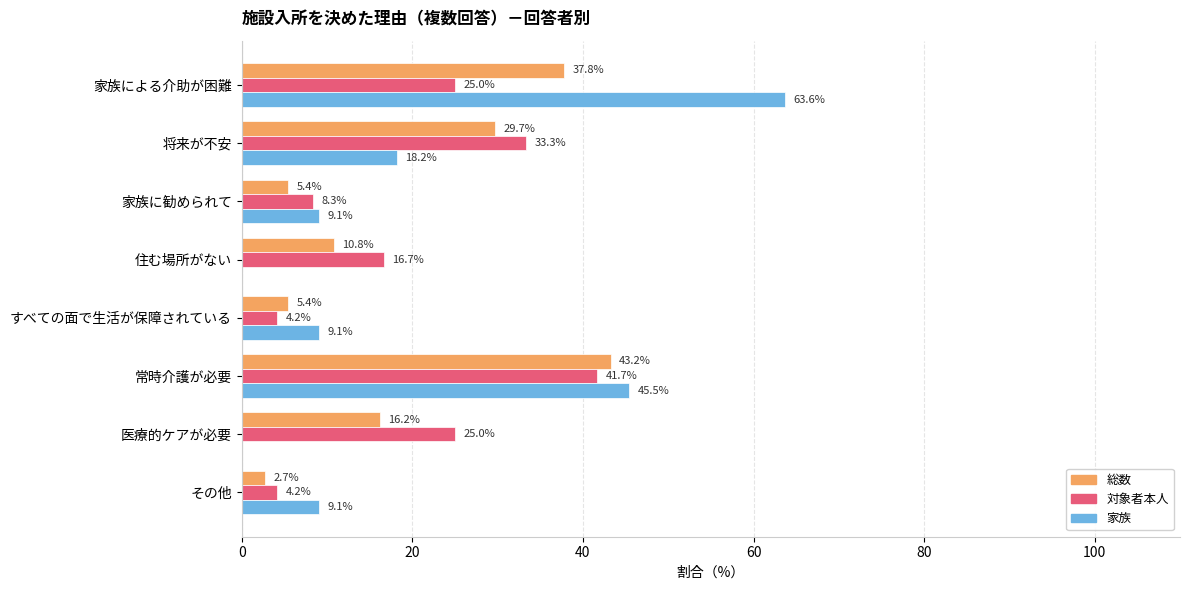

Is it true that 対象者本人 equals 8.3 at 家族に勧められて?

True